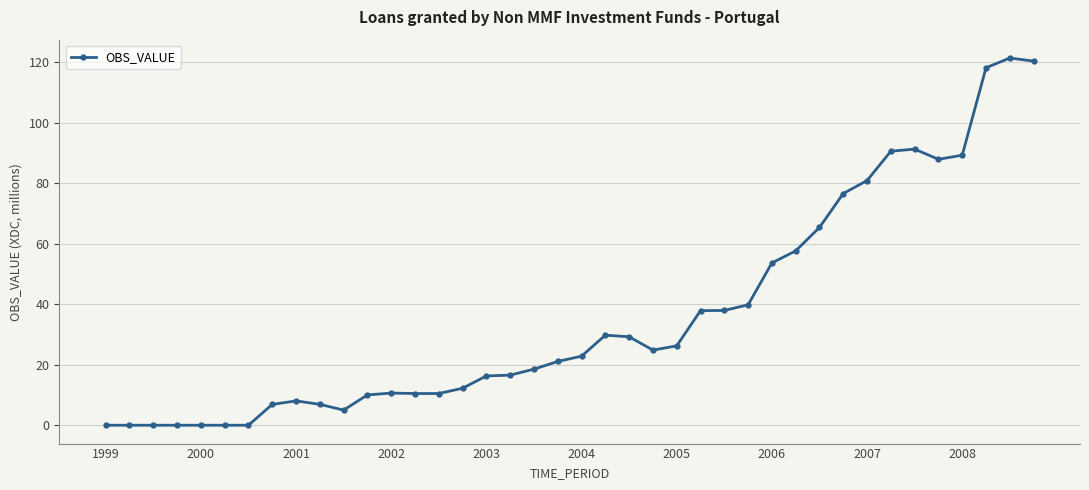

How many data points does each series have?

40